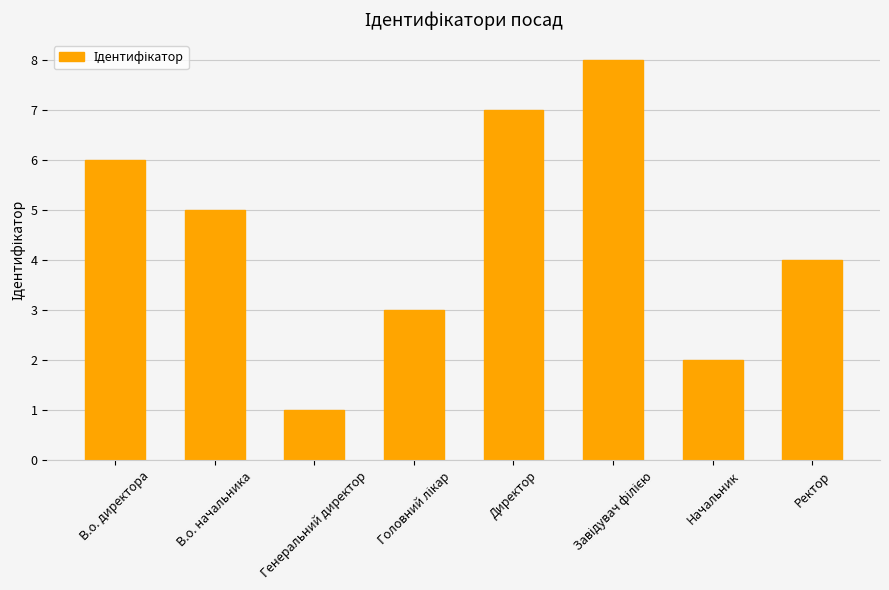

What is the value of the 2nd bar from the left?

5